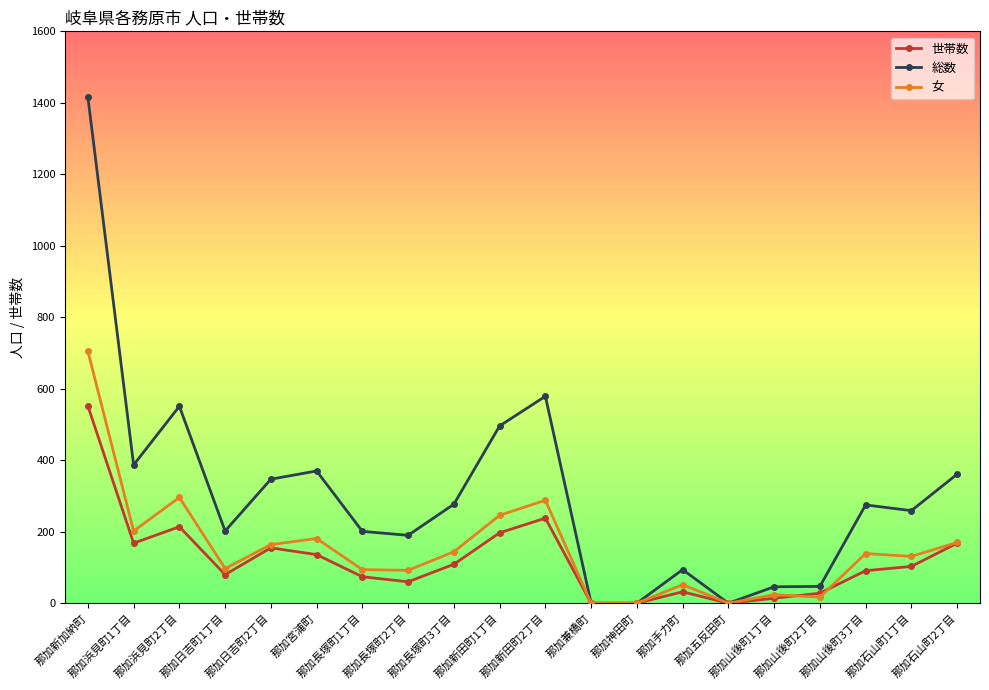

At how many categories does at least one series exceed 1207?

1